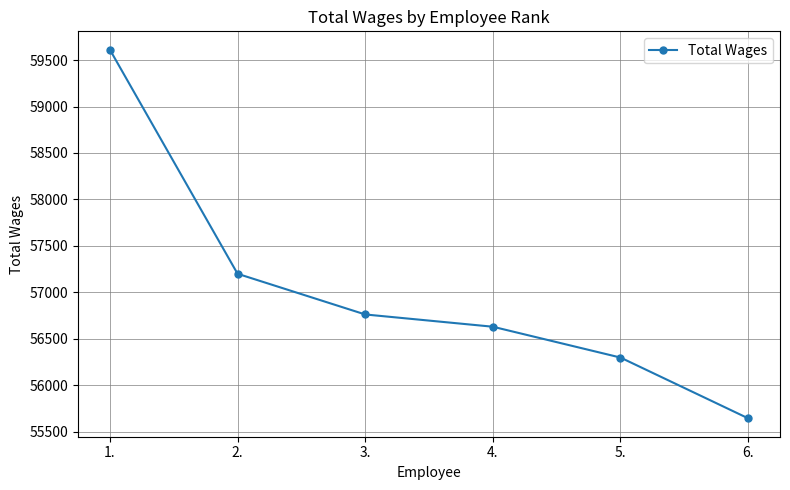

How many categories are shown in the chart?

6